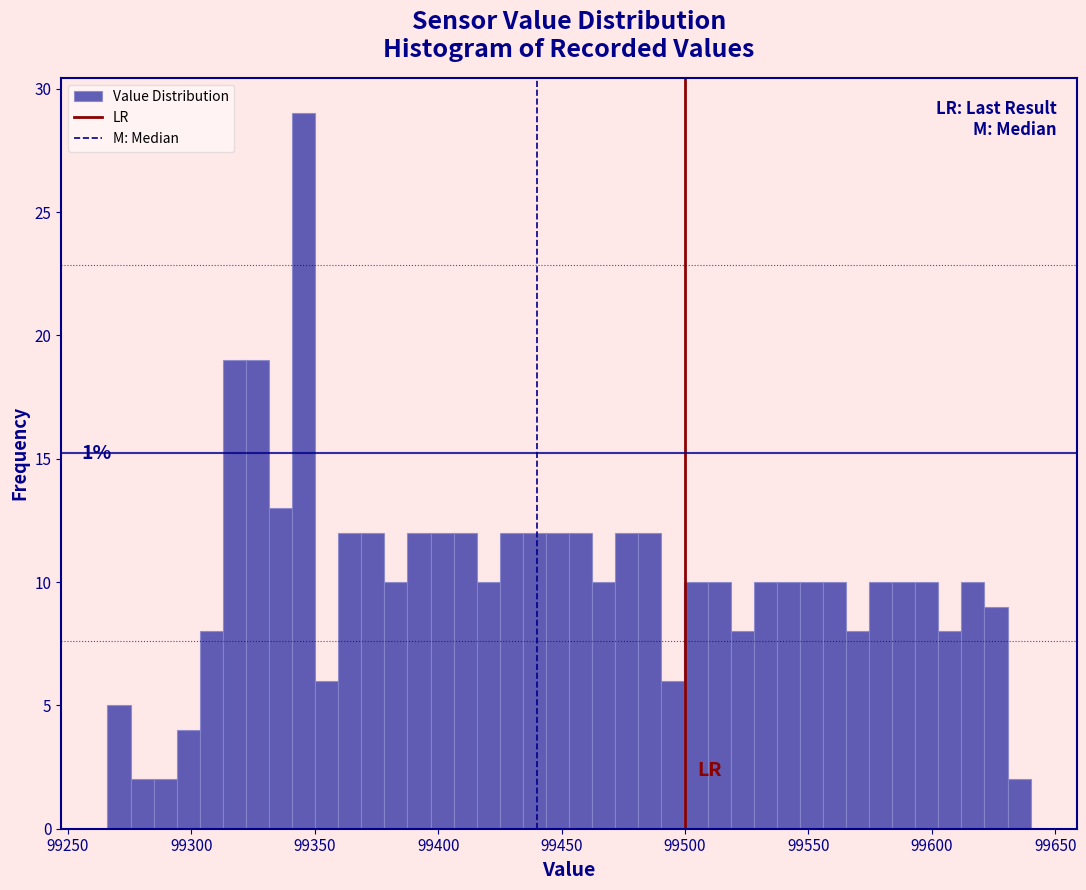

Around what value on the x-axis is the tallest bar? Give the approximate position of its centre, as read against the axis.

99345